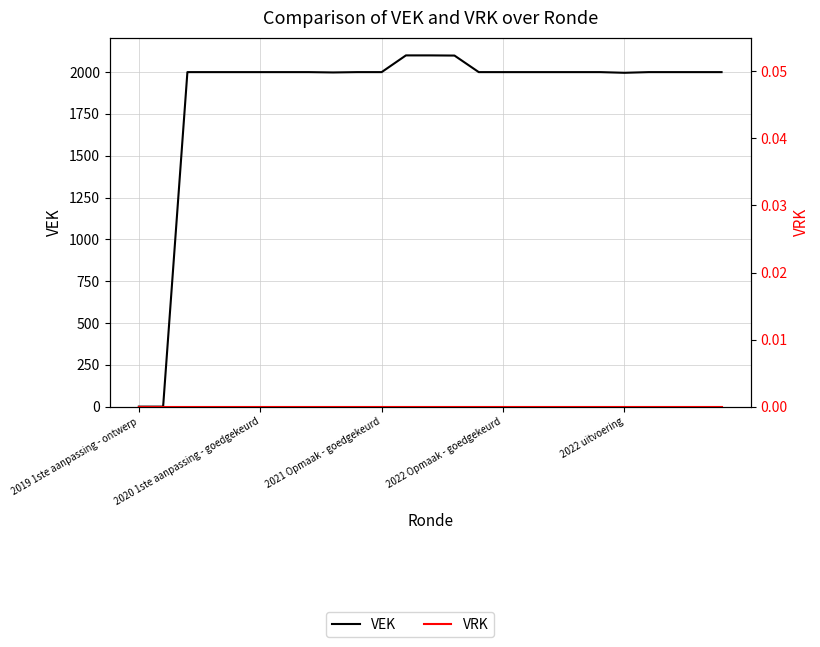

At which category is the sum across all series the highest?

11